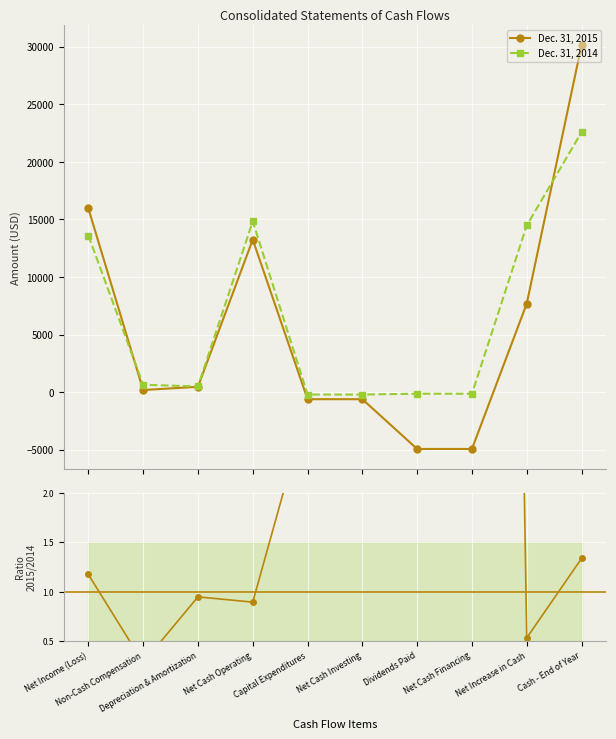

What is the difference between the second highest and minimum values in the Dec. 31, 2014 series?

15055